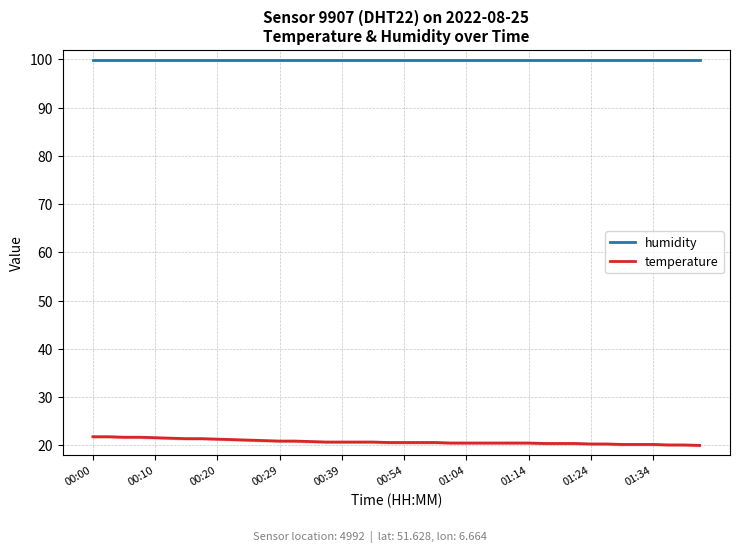

At 29, list the series in order from largest to smallest.

humidity, temperature